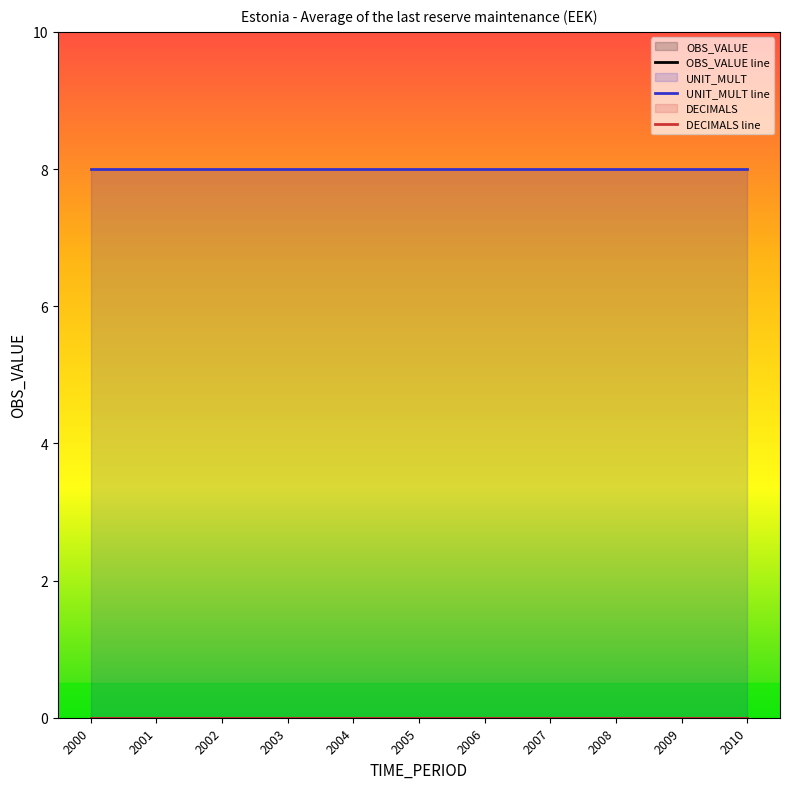

Reading left to right, list all the values displayed in this chart.

OBS_VALUE line: 0	0	0	0	0	0	0	0	0	0	0
UNIT_MULT line: 8	8	8	8	8	8	8	8	8	8	8
DECIMALS line: 0	0	0	0	0	0	0	0	0	0	0